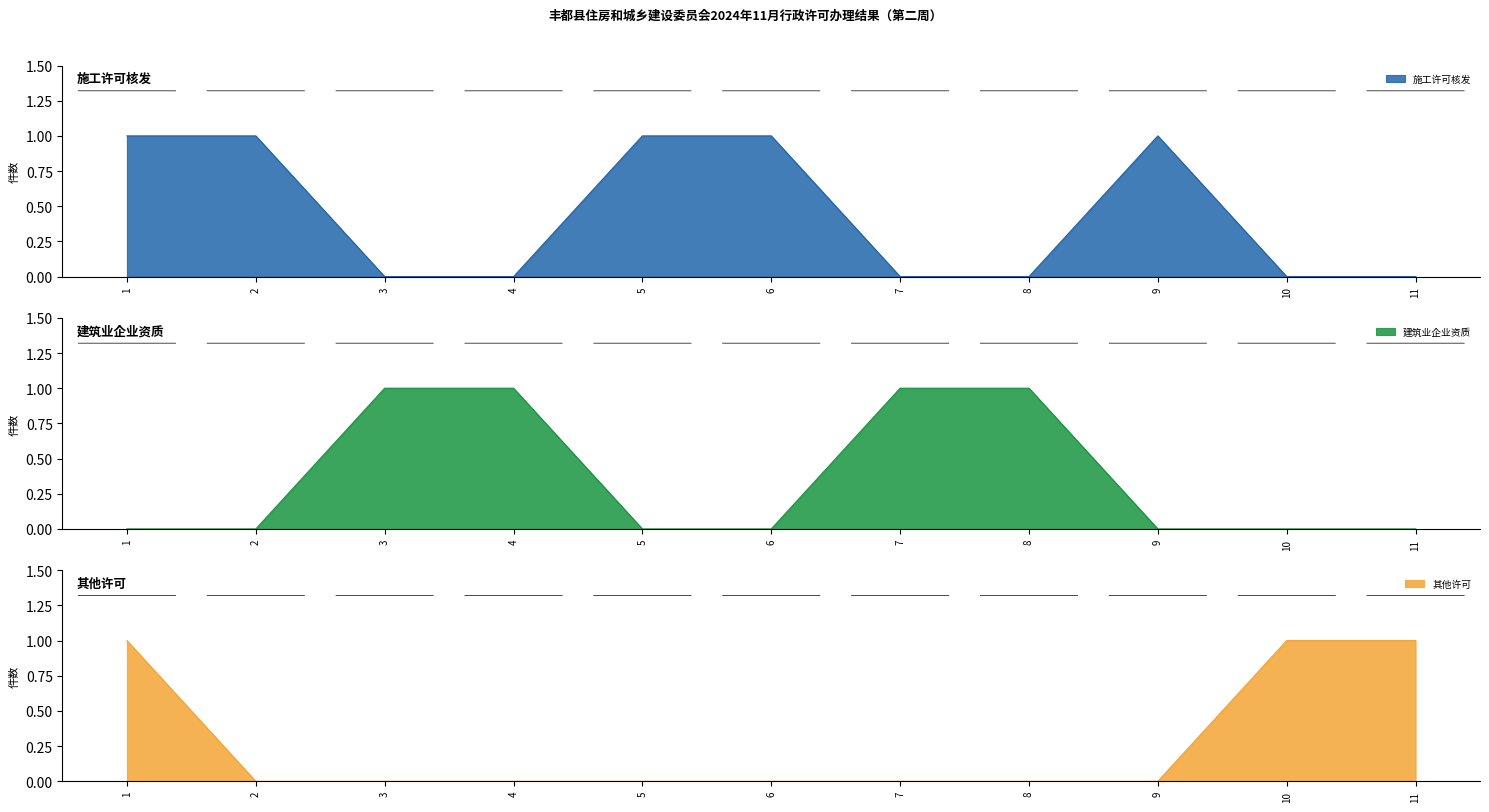

Rank the series by their average value, from lowest to highest.

其他许可, 建筑业企业资质, 施工许可核发